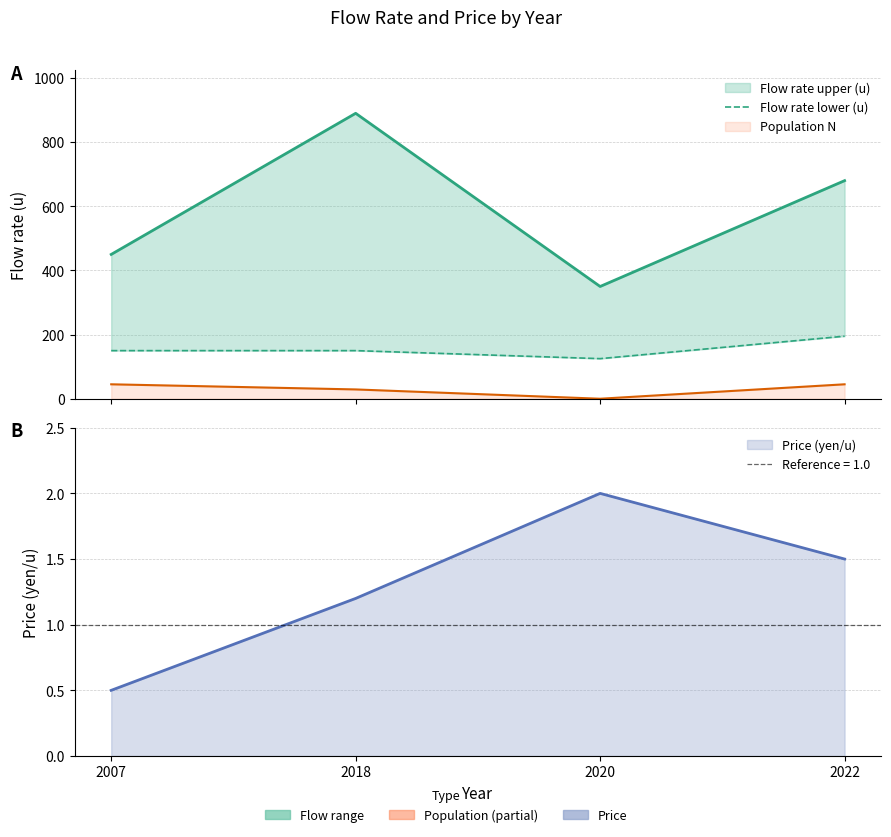

Reading left to right, what are all the values shown in this chart?

150	150	125	195